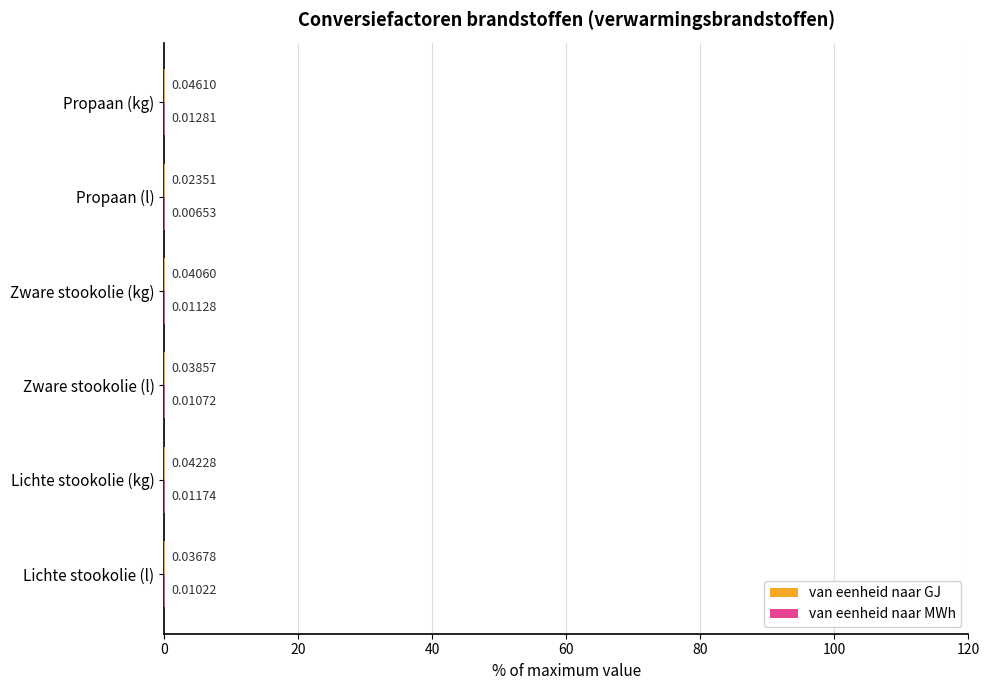

At which category is the sum across all series the highest?

Propaan (kg)